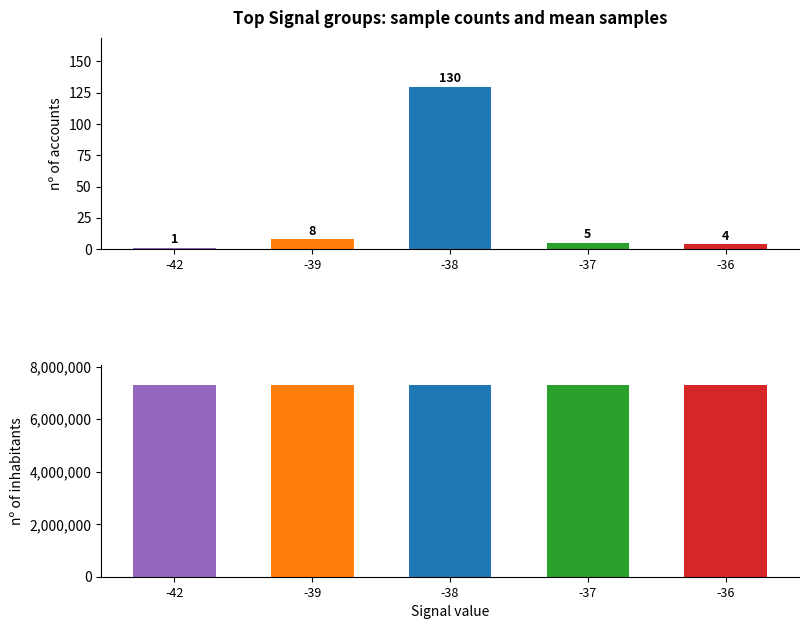

Is it true that mean_samples equals 7313950 at -38?

True